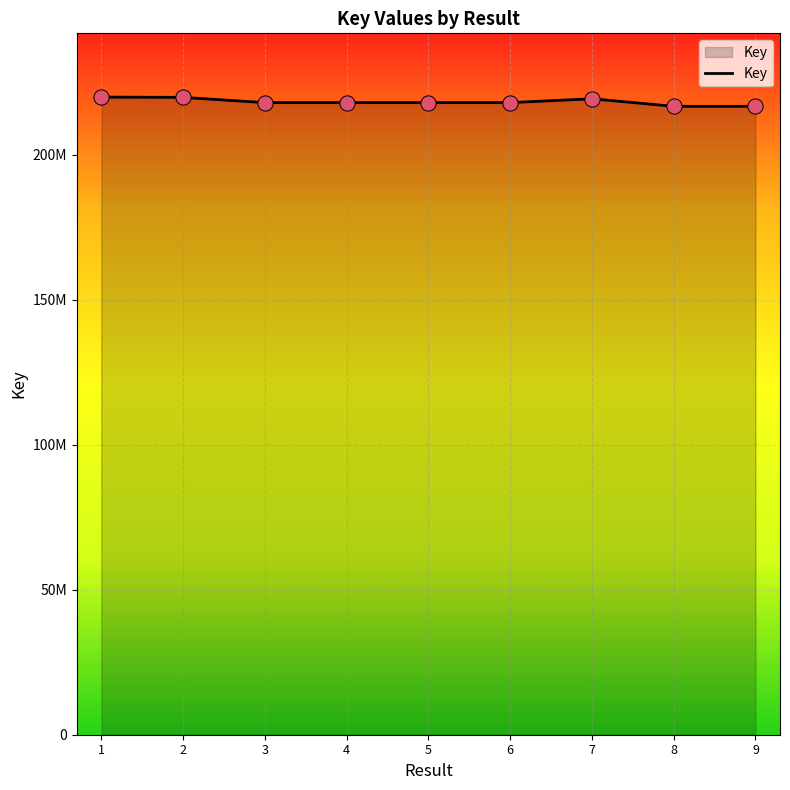

Which has a higher value, 5 or 9?

5